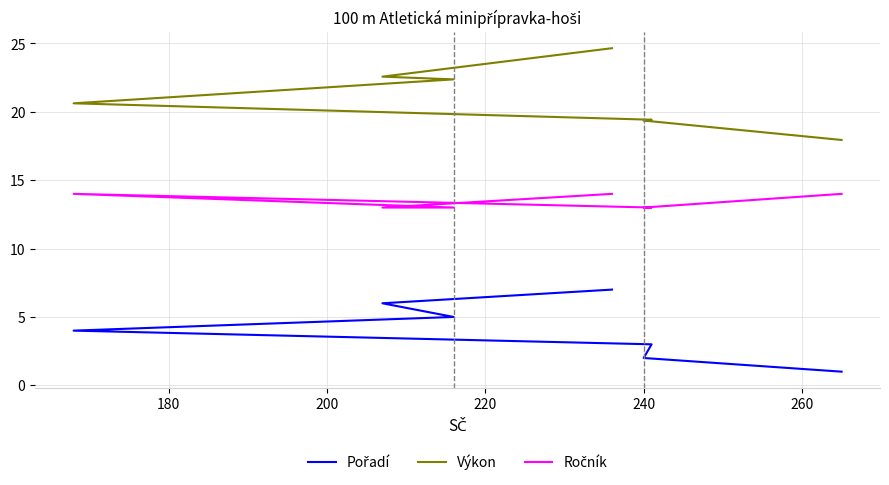

At how many categories does at least one series exceed 15?

7